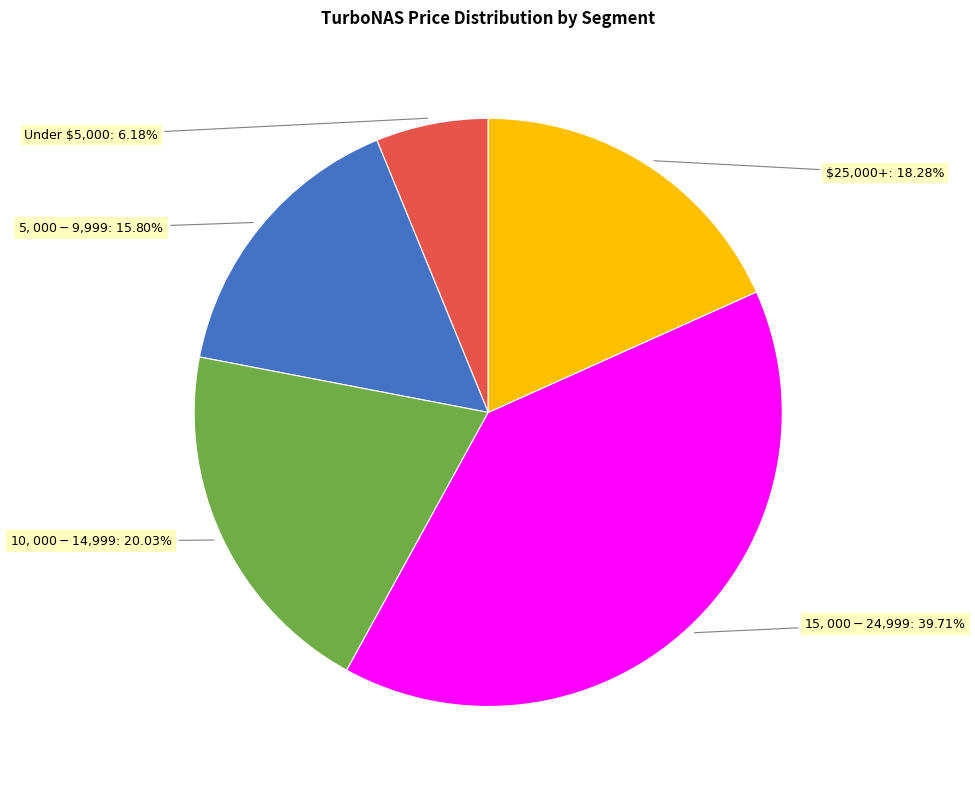

What is the smallest slice in the pie chart?

Under $5,000